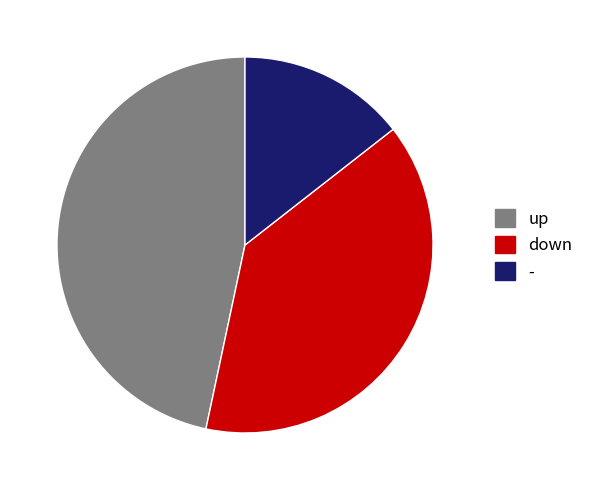

What is the largest slice in the pie chart?

up